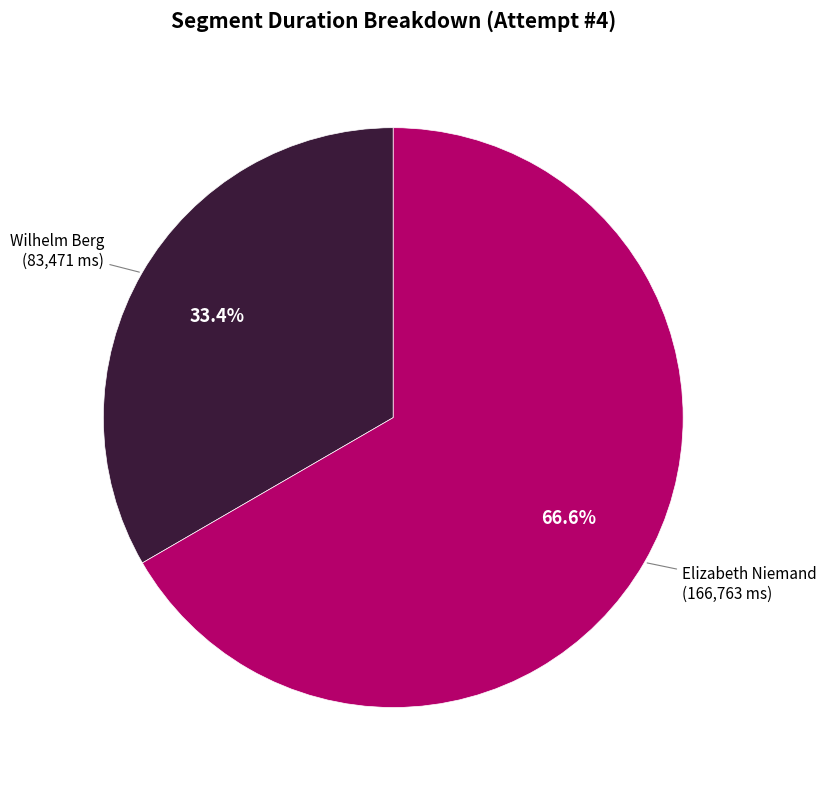

Is there any slice that represents more than half of the pie?

Yes